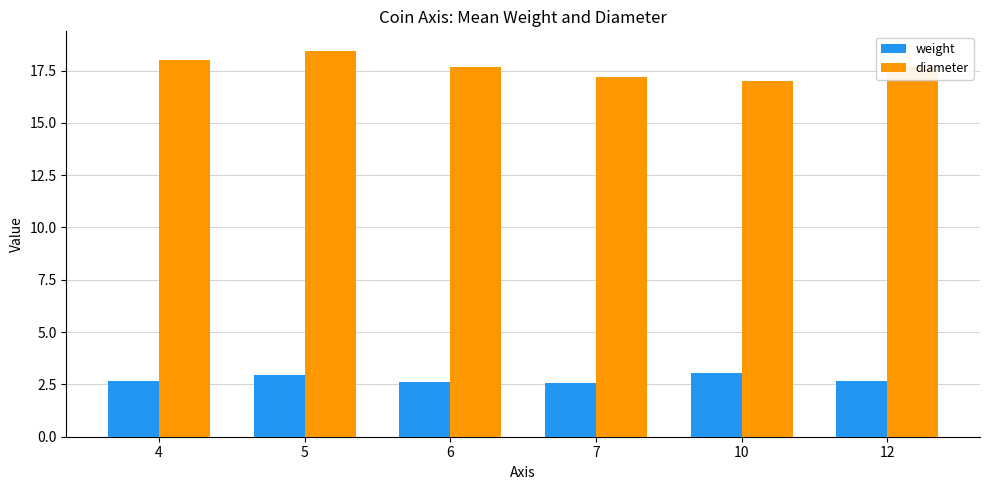

What is the sum of all diameter values?

106.0